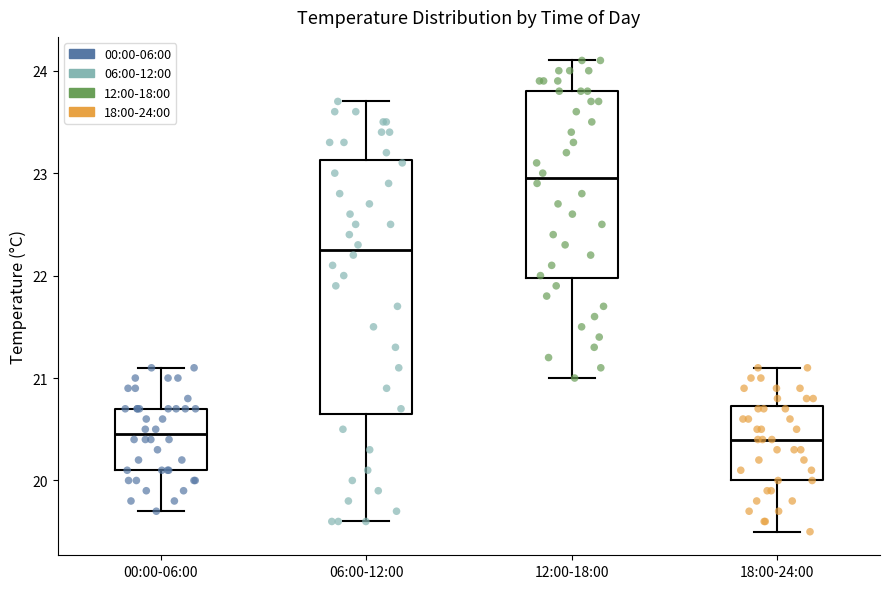

Reading left to right, read every box against the y-axis: the position of its median line, the range the box covers, and the ends of its whiskers. The values are not printed on the chart, so give them approximately, as read against the axis.

00:00-06:00: median 20.5, box 20.1 to 20.7, whiskers 19.7 to 21.1
06:00-12:00: median 22.3, box 20.7 to 23.1, whiskers 19.6 to 23.7
12:00-18:00: median 23.0, box 22.0 to 23.8, whiskers 21.0 to 24.1
18:00-24:00: median 20.4, box 20.0 to 20.7, whiskers 19.5 to 21.1